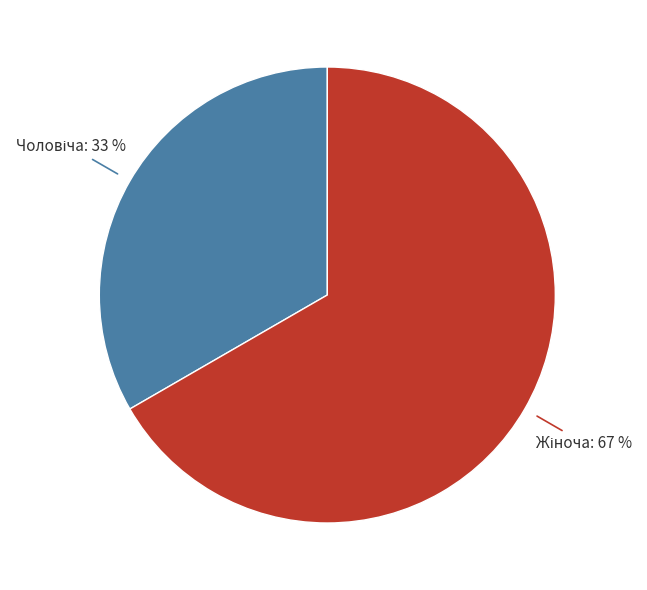

Is there a majority slice in this chart?

Yes